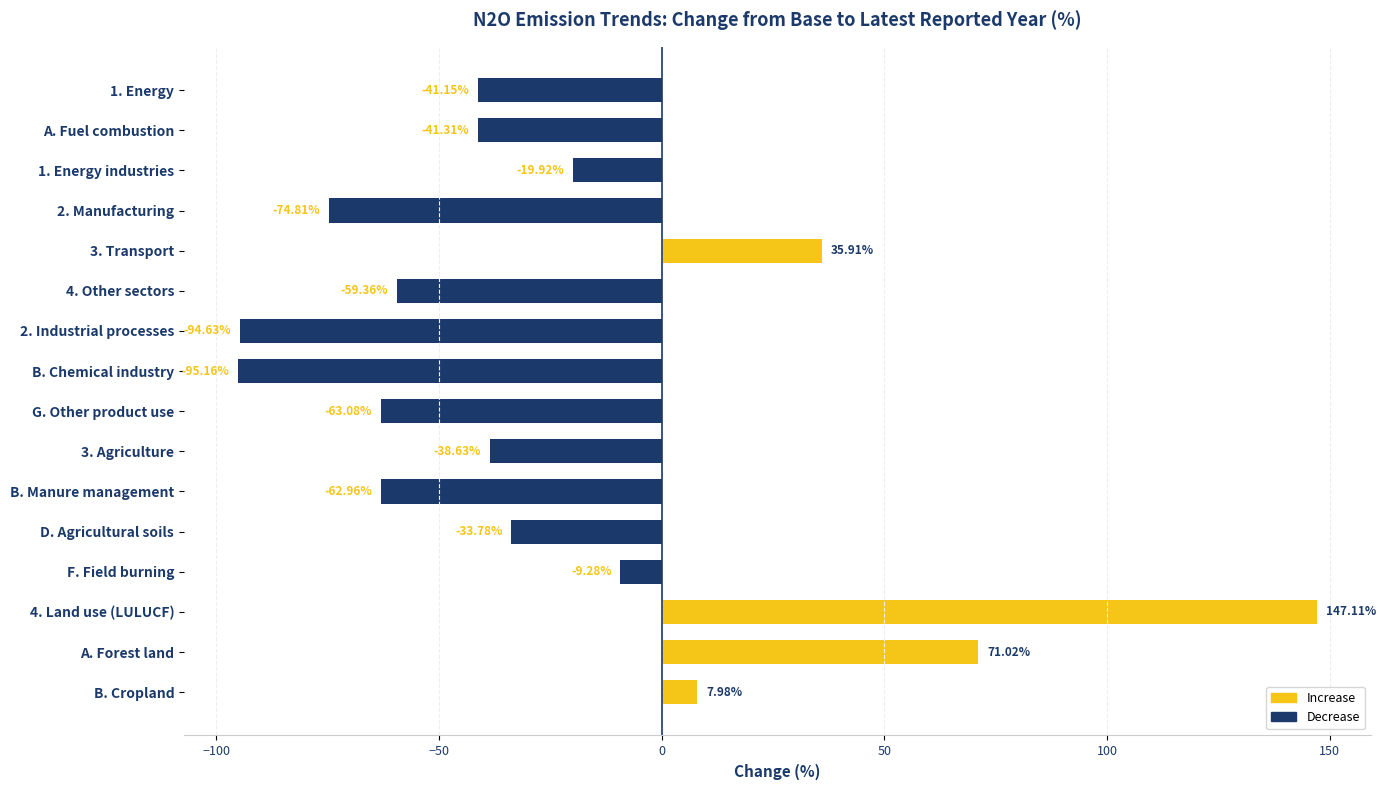

List the labels in order of value, largest first.

4. Land use (LULUCF), A. Forest land, 3. Transport, B. Cropland, F. Field burning, 1. Energy industries, D. Agricultural soils, 3. Agriculture, 1. Energy, A. Fuel combustion, 4. Other sectors, B. Manure management, G. Other product use, 2. Manufacturing, 2. Industrial processes, B. Chemical industry